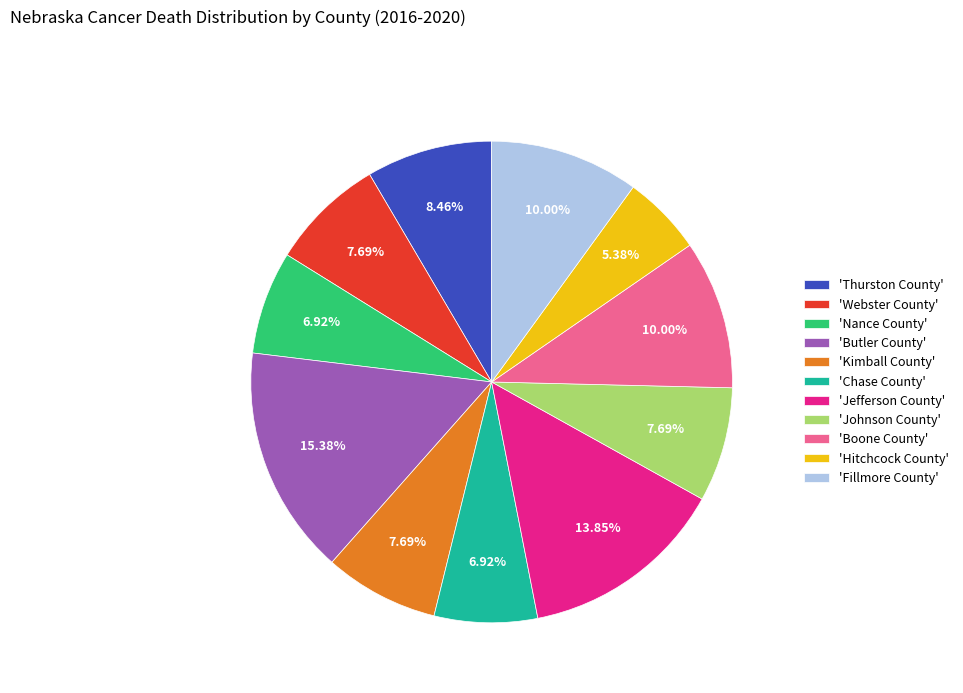

How many segments does this pie chart have?

11